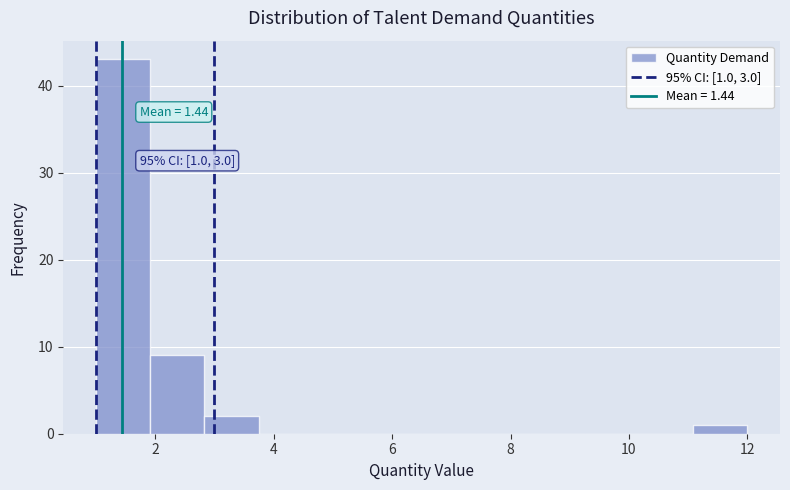

Over which range of the x-axis is the bar tallest?

1.0 to 2.0